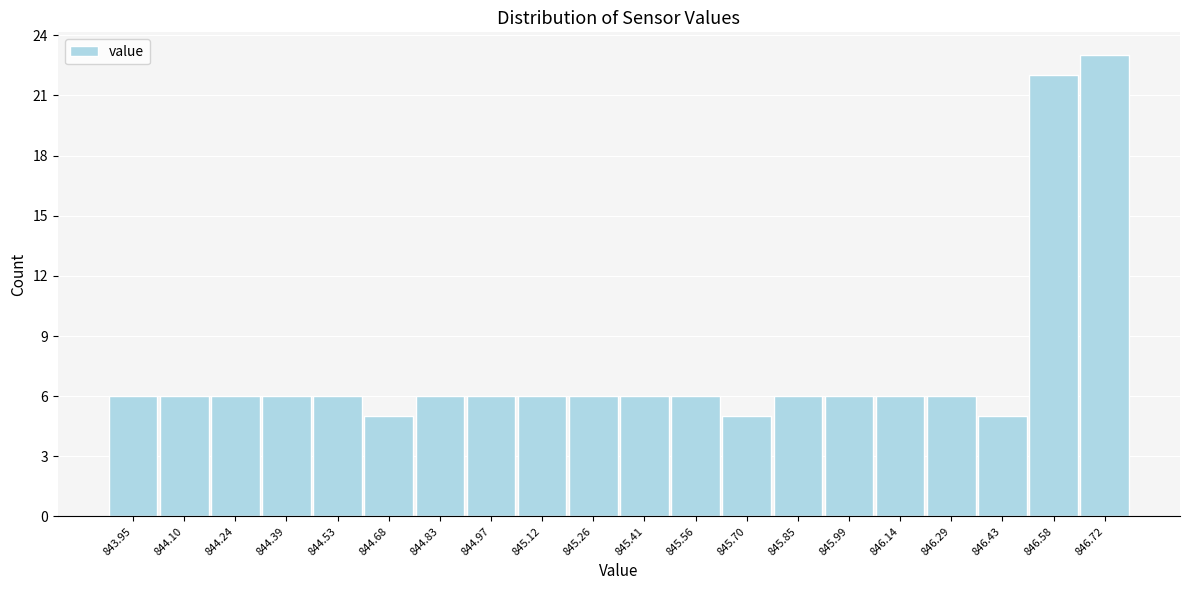

Reading right to left, transcribe all the data shown in this chart.

846.72=23	846.58=22	846.43=5	846.29=6	846.14=6	845.99=6	845.85=6	845.70=5	845.56=6	845.41=6	845.26=6	845.12=6	844.97=6	844.83=6	844.68=5	844.53=6	844.39=6	844.24=6	844.10=6	843.95=6